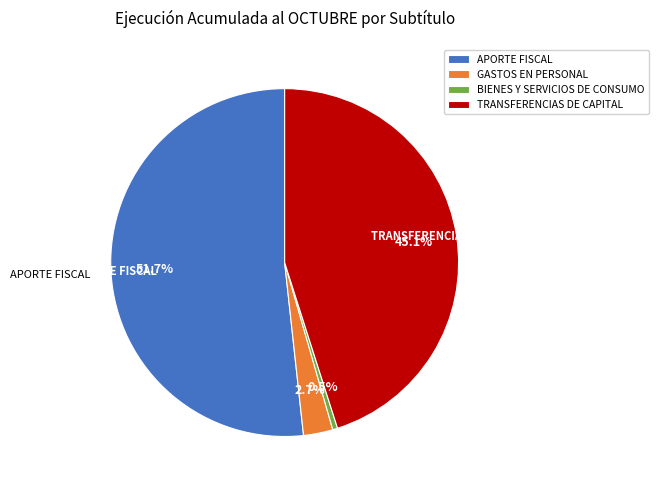

Is there a majority slice in this chart?

Yes